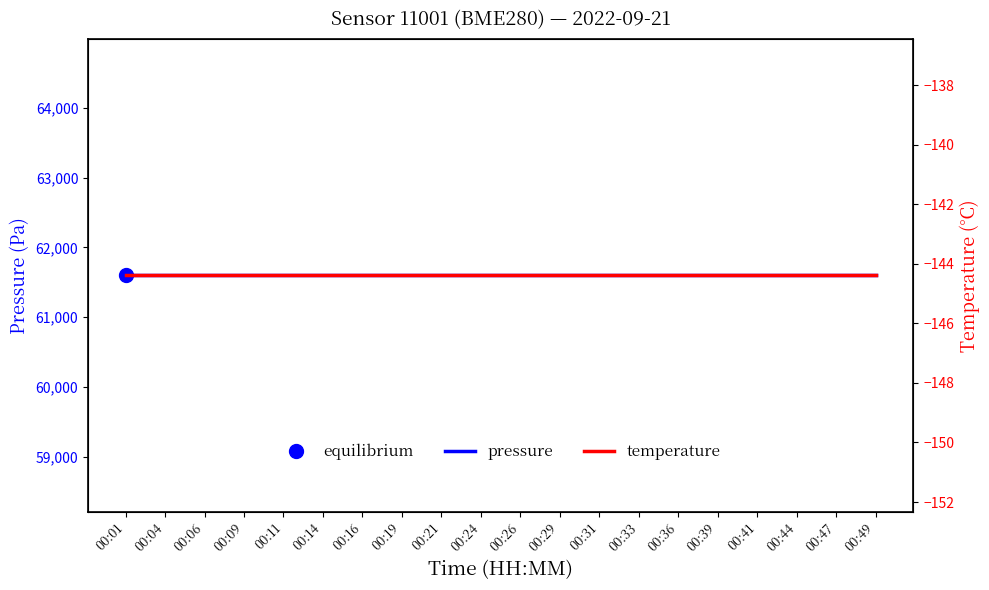

Reading left to right, list all the values displayed in this chart.

pressure: 61598.1	61598.1	61598.1	61598.1	61598.1	61598.1	61598.1	61598.1	61598.1	61598.1	61598.1	61598.1	61598.1	61598.1	61598.1	61598.1	61598.1	61598.1	61598.1	61598.1
temperature: -144.4	-144.4	-144.4	-144.4	-144.4	-144.4	-144.4	-144.4	-144.4	-144.4	-144.4	-144.4	-144.4	-144.4	-144.4	-144.4	-144.4	-144.4	-144.4	-144.4